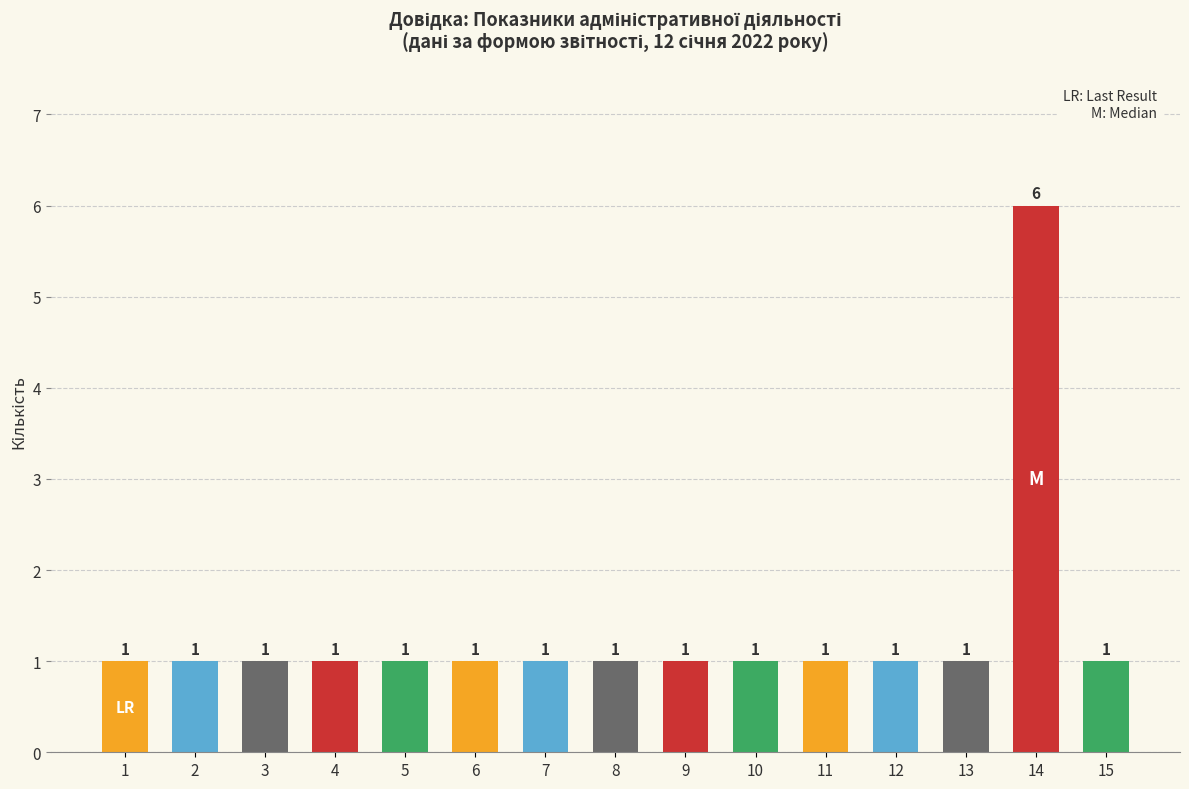

What is the difference between the maximum and minimum values?

5